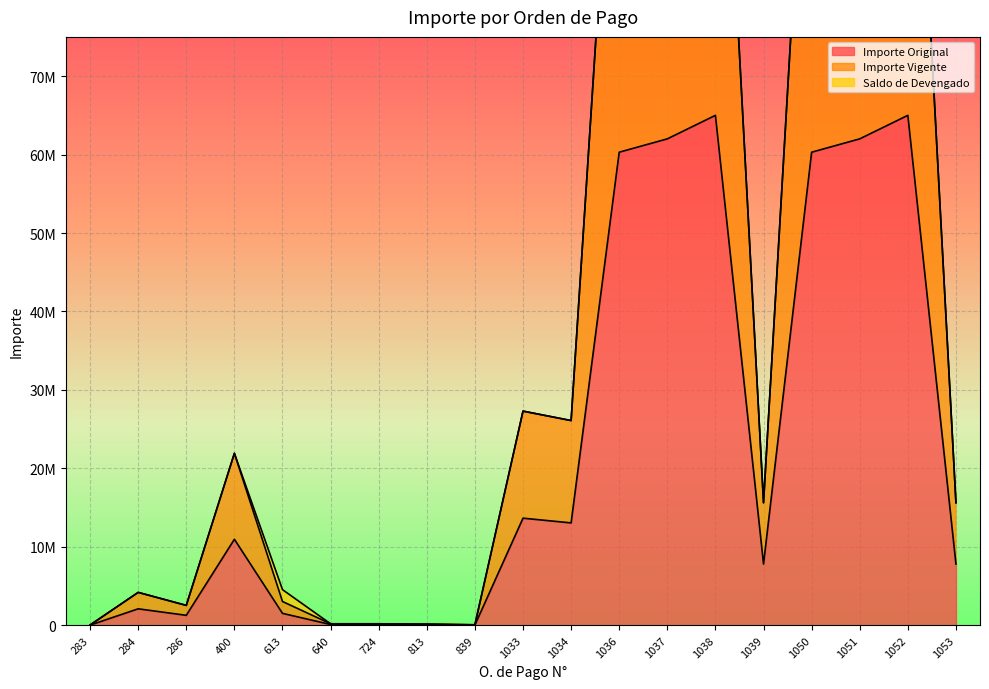

What is the total value across all series at 1053?

23420083.2